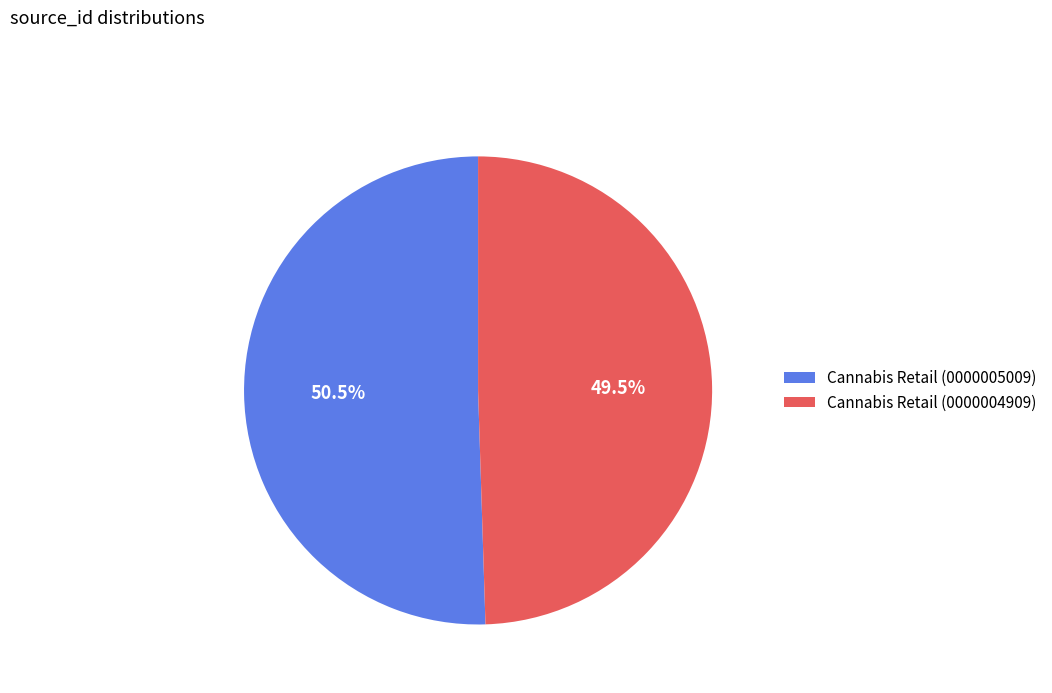

Combined, do Cannabis Retail (0000005009) and Cannabis Retail (0000004909) account for over 50%?

Yes